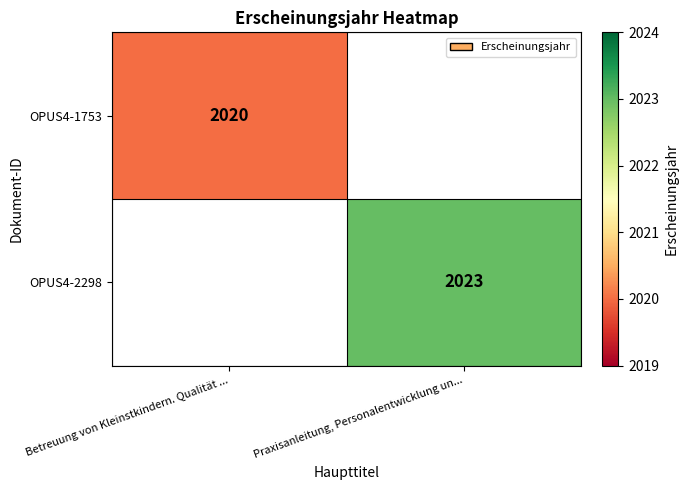

The OPUS4-2298 series shows 2023 at Praxisanleitung, Personalentwicklung un.... True or false?

True